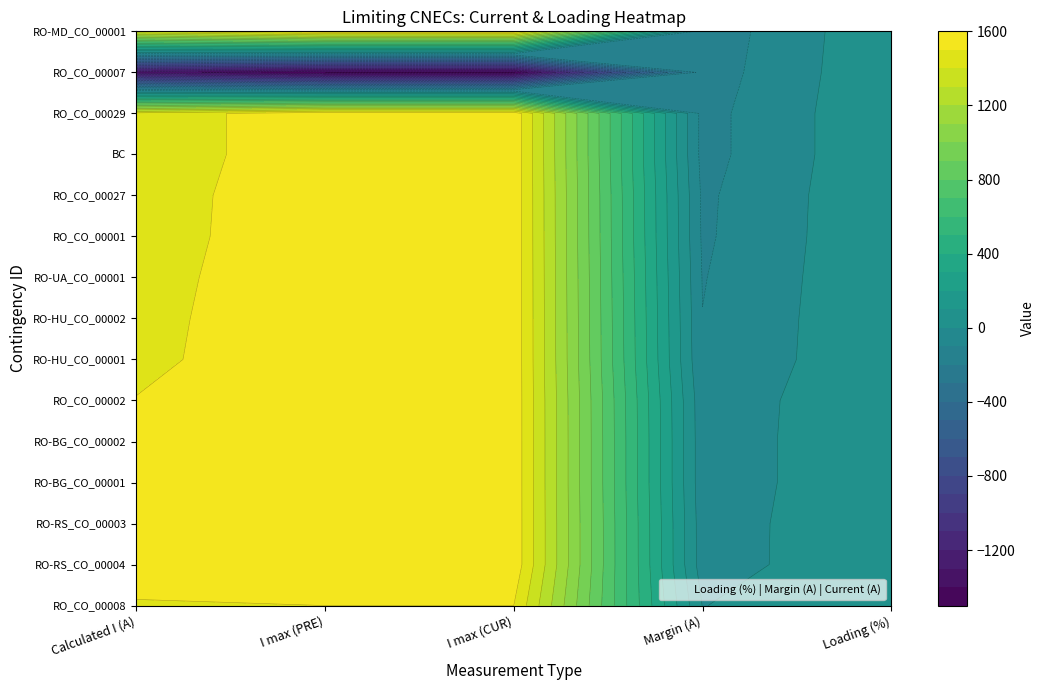

At which label does BC reach its minimum?

3